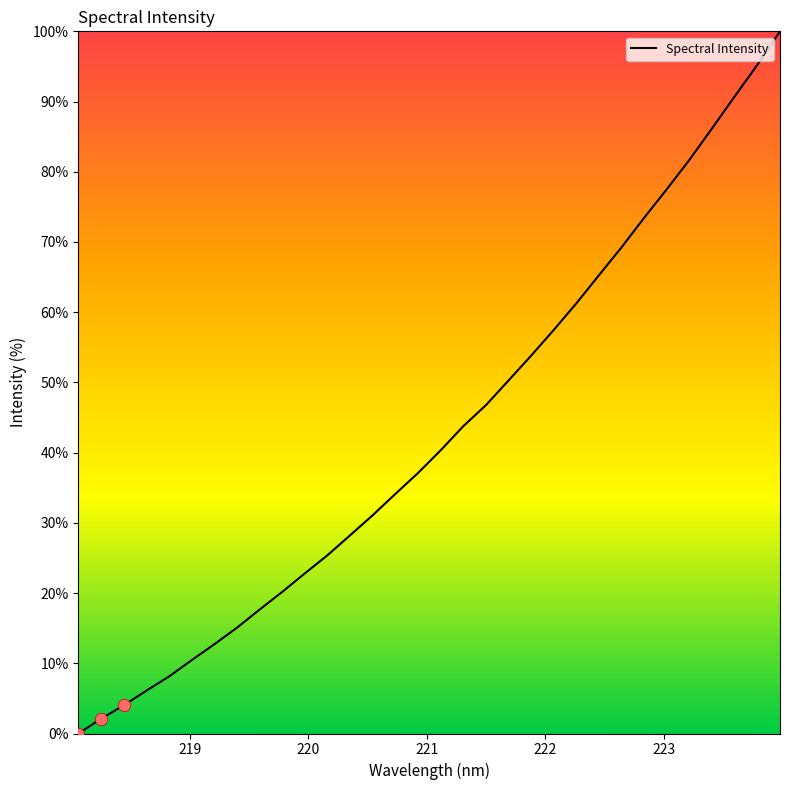

What is the maximum value shown in the chart?

100.0